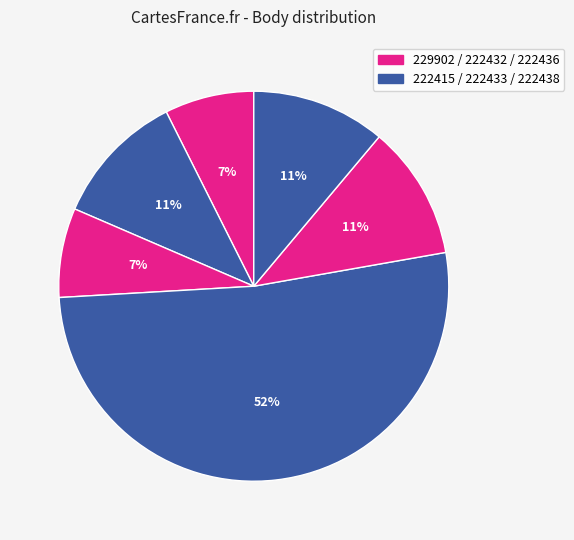

Rank the categories by value from lowest to highest.

229902, 222432, 222415, 222436, 222438, 222433